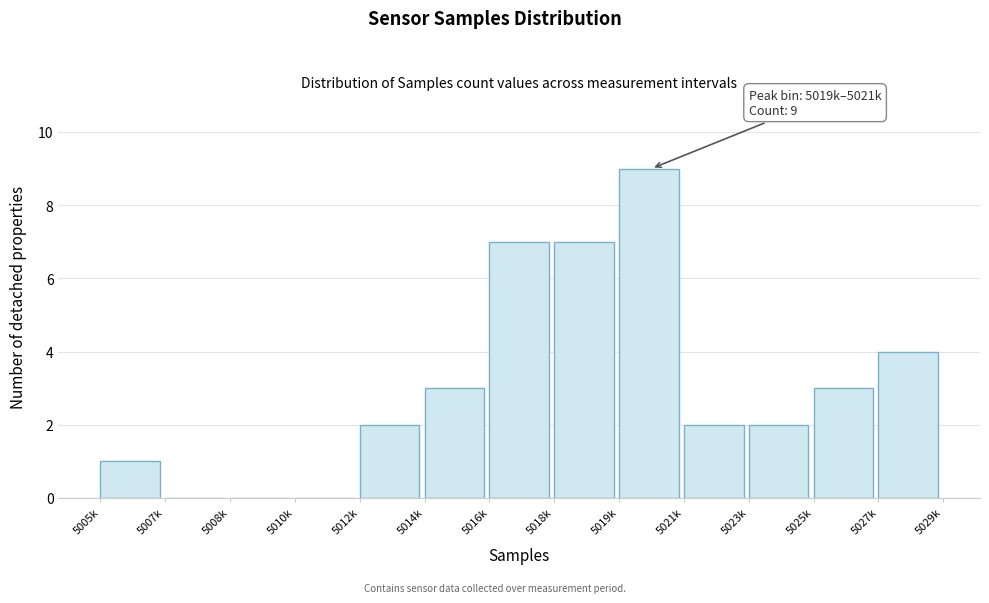

Reading right to left, list all the values displayed in this chart.

5027k=4	5025k=3	5023k=2	5021k=2	5019k=9	5018k=7	5016k=7	5014k=3	5012k=2	5010k=0	5008k=0	5007k=0	5005k=1